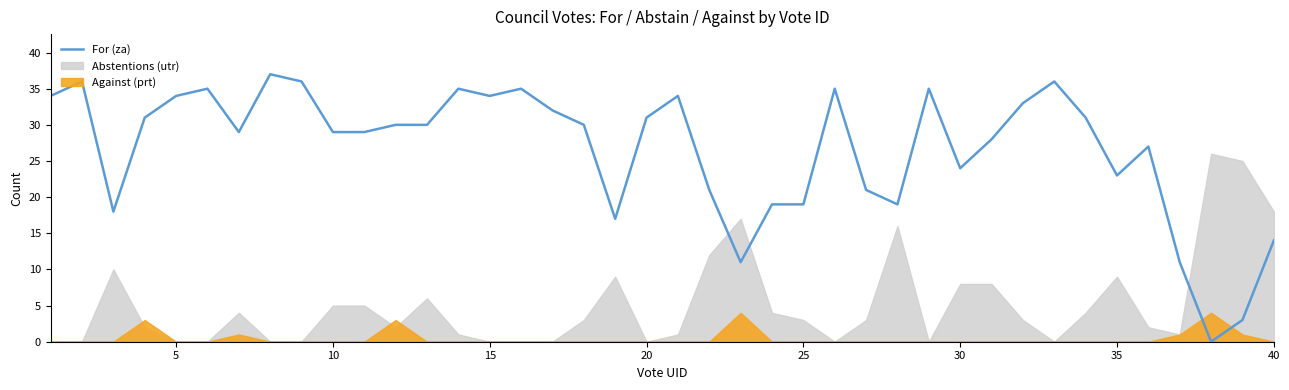

Is it true that the value at 38 is 2?

False